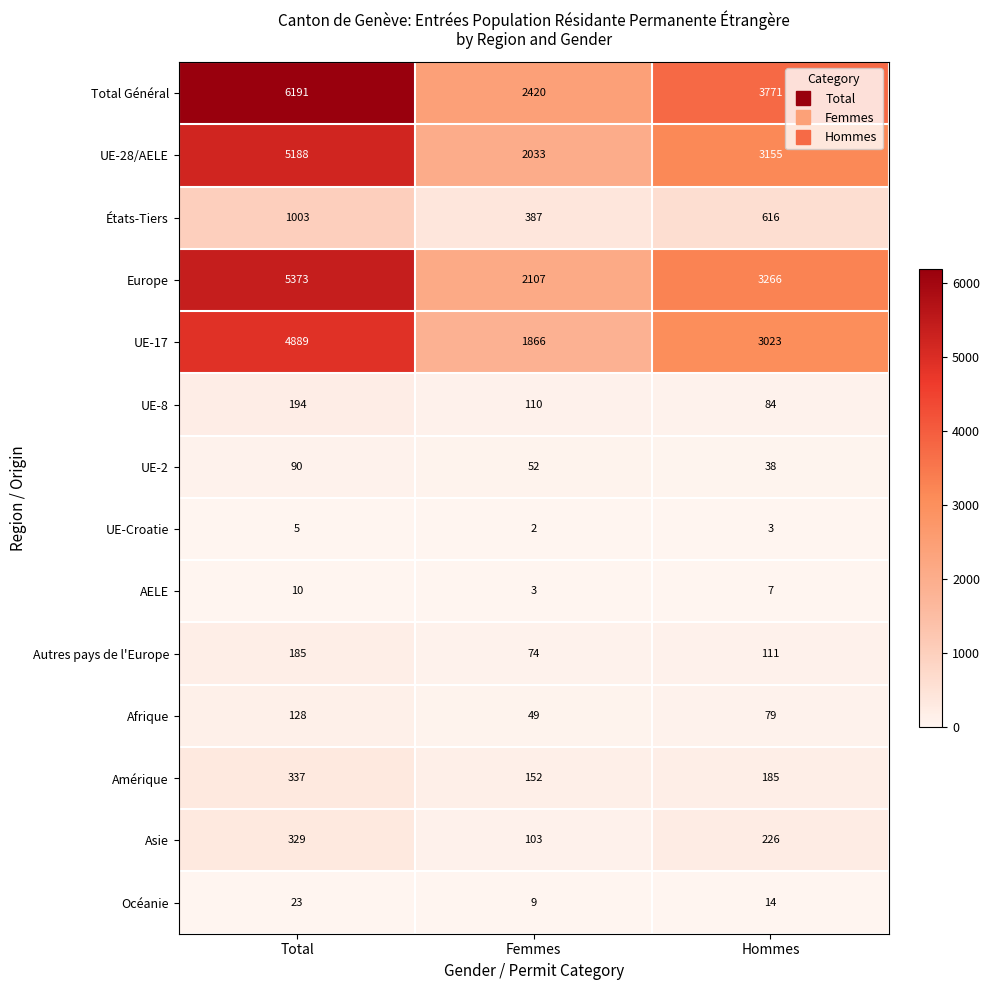

Which series has the largest total across all categories?

Total Général